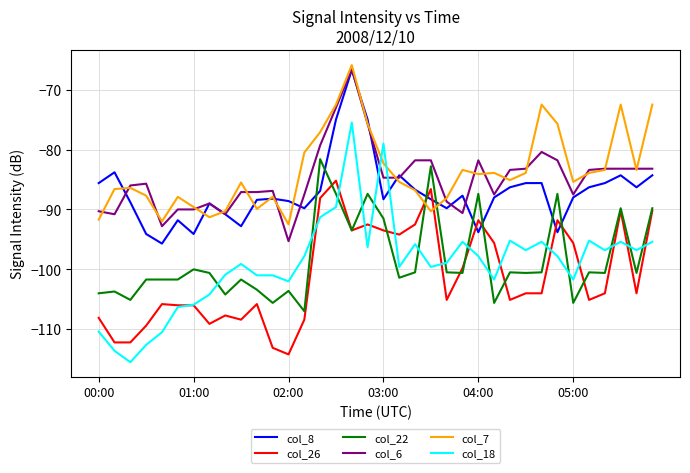

What is the difference between the second highest and minimum values in the col_26 series?

27.6